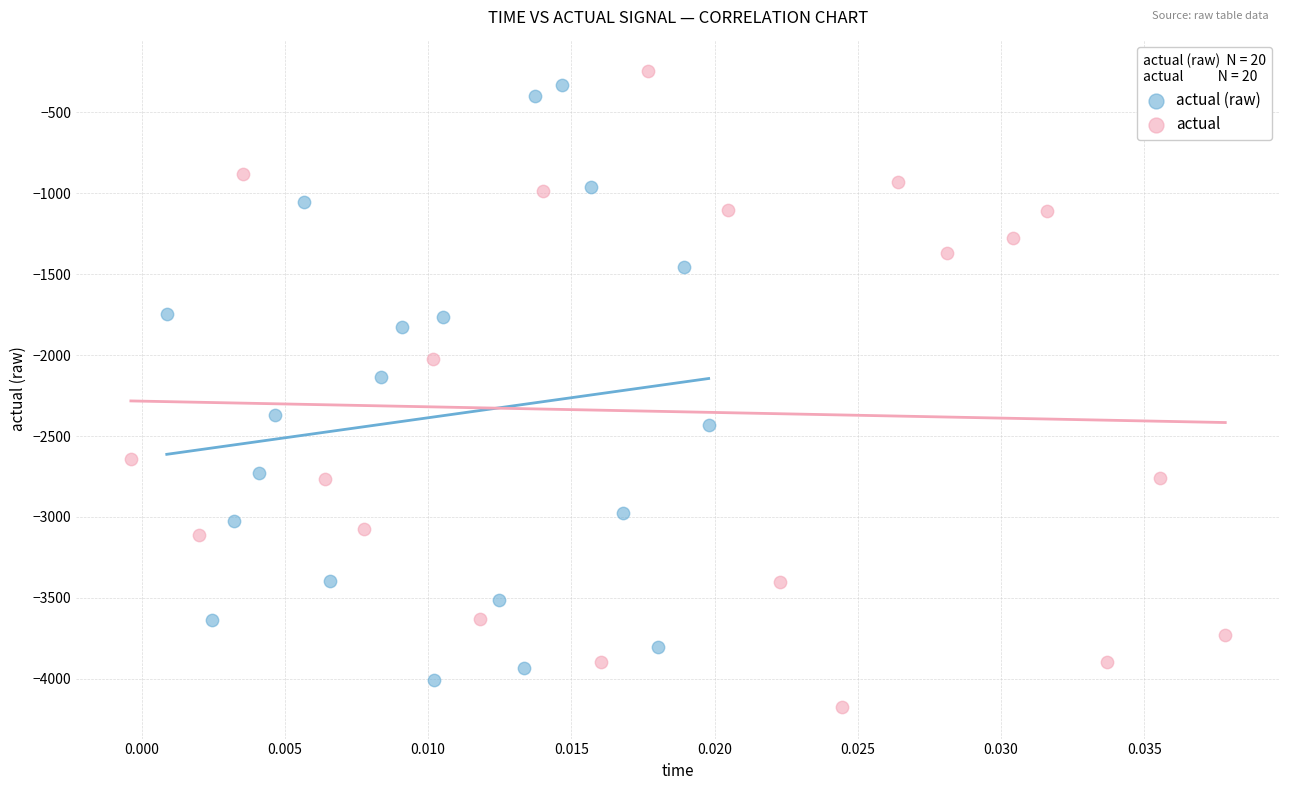

What are all the series names shown in the legend?

actual (raw), actual